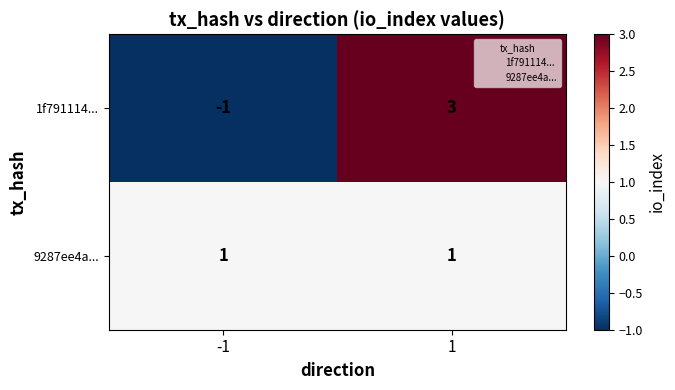

At which category is the sum across all series the highest?

1